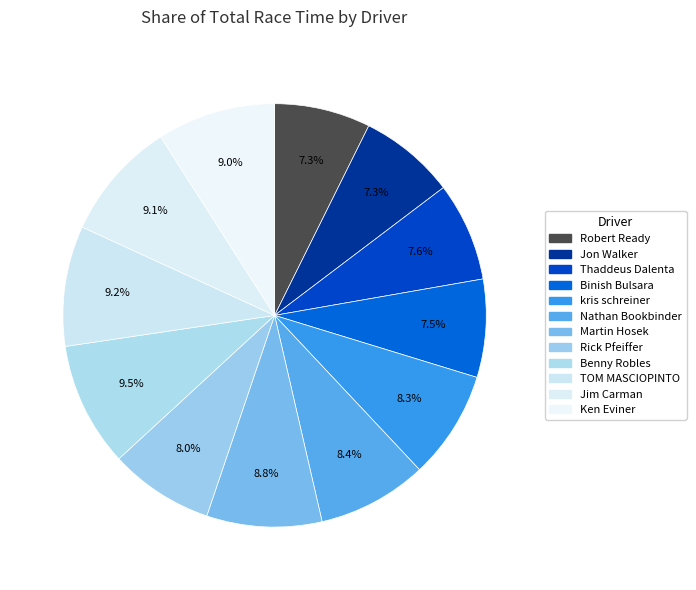

How many slices are in this pie chart?

12